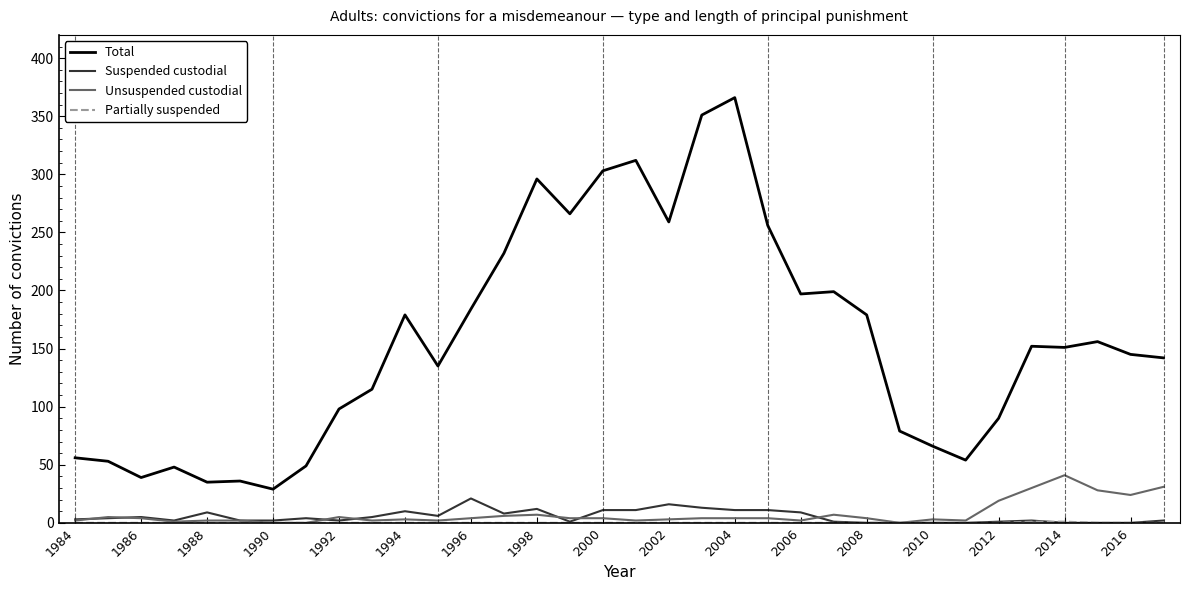

Which series has the largest total across all categories?

Total